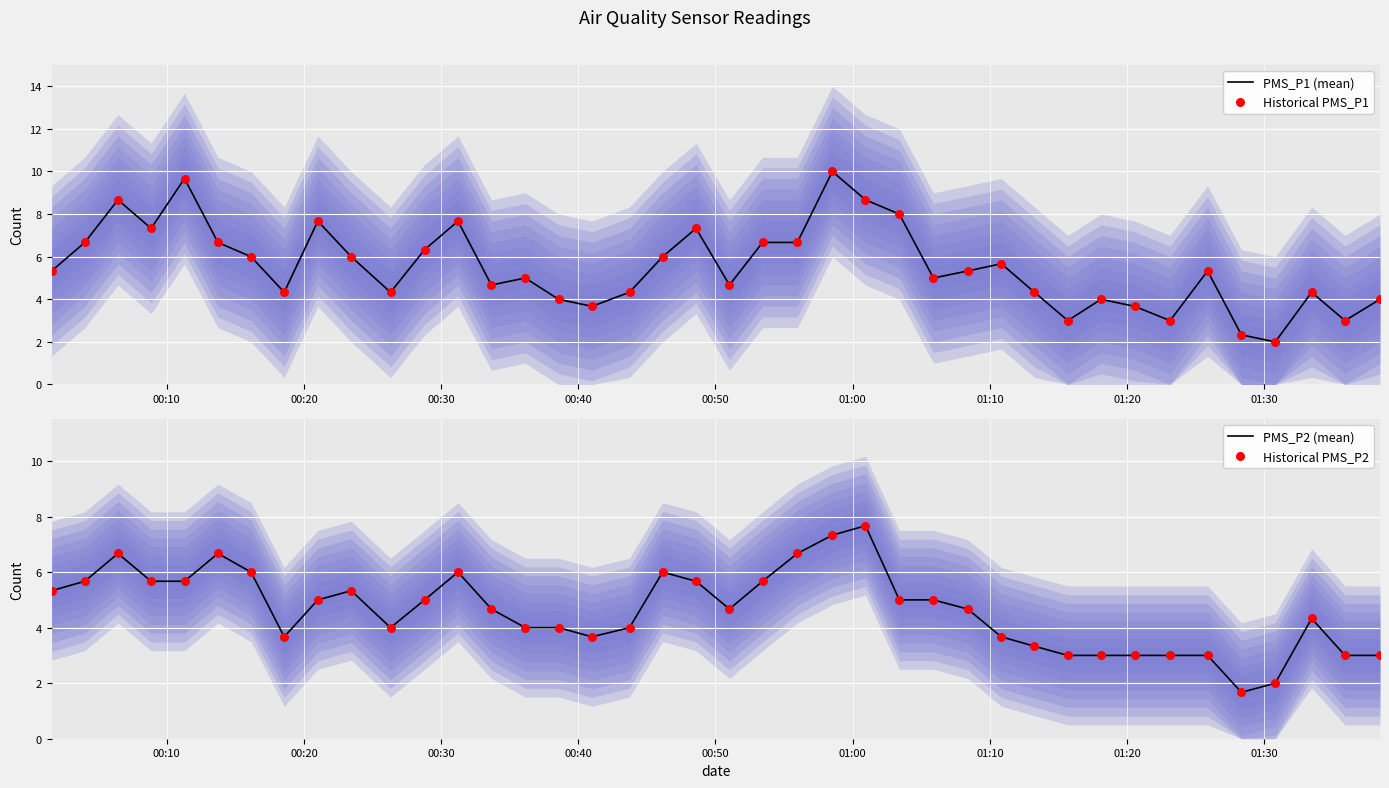

Is the value of PMS_P2 (mean) at 28 greater than the value of Historical PMS_P1 at 27?

No